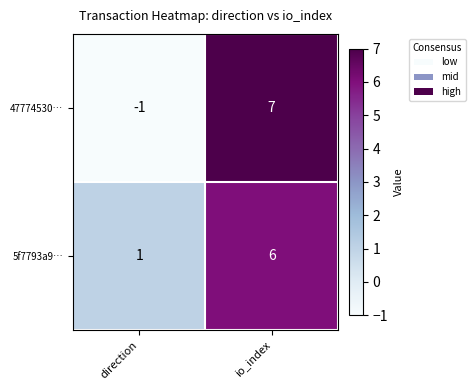

True or false: 5f7793a9… has a value of 11 at io_index.

False